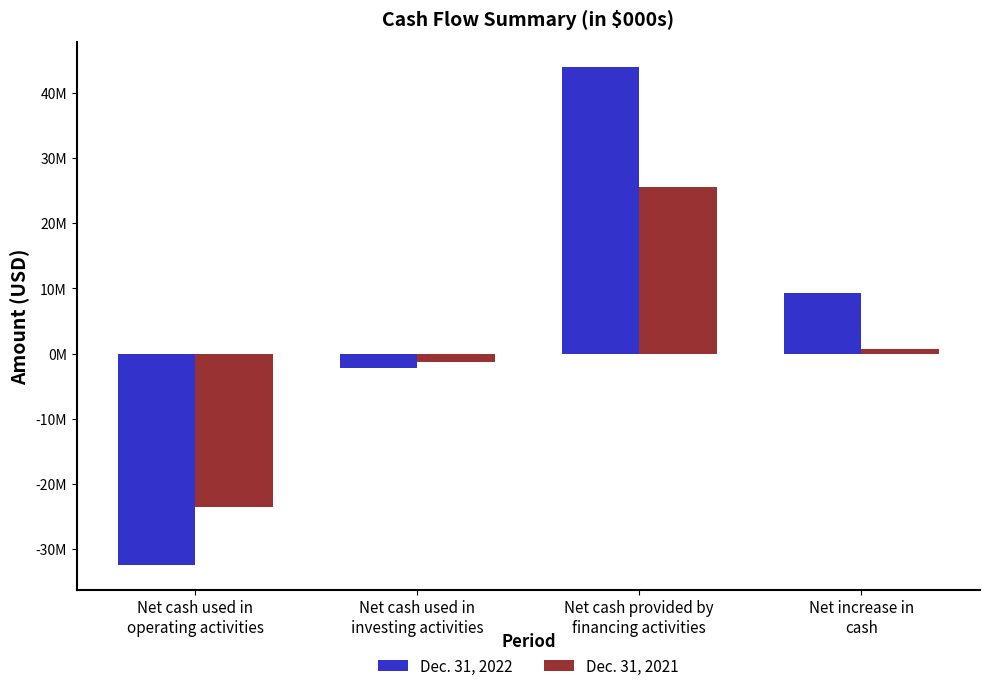

Which label corresponds to the largest value in the chart?

Net cash provided by
financing activities